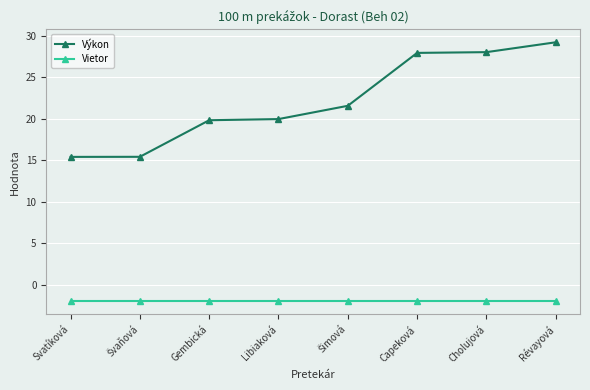

What position from the right is Libiaková?

5